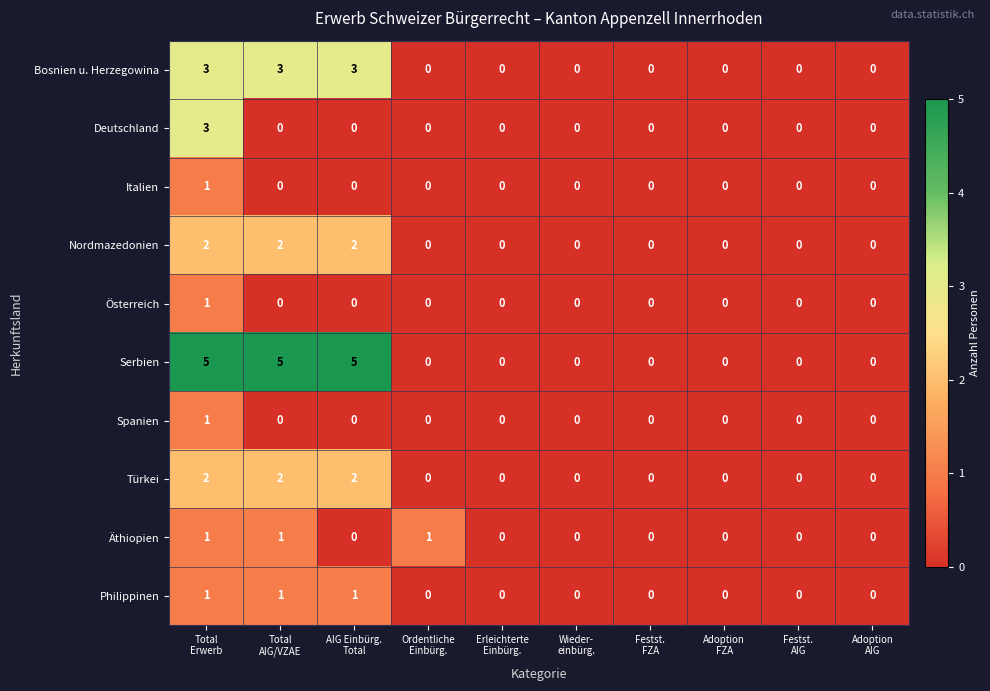

How many data points does each series have?

10